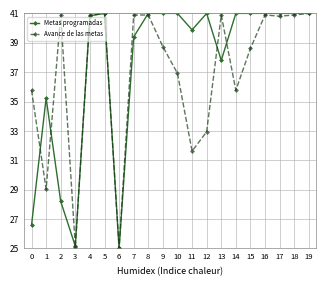

What is the value of the Metas programadas point at the 17th from the left?

41.0